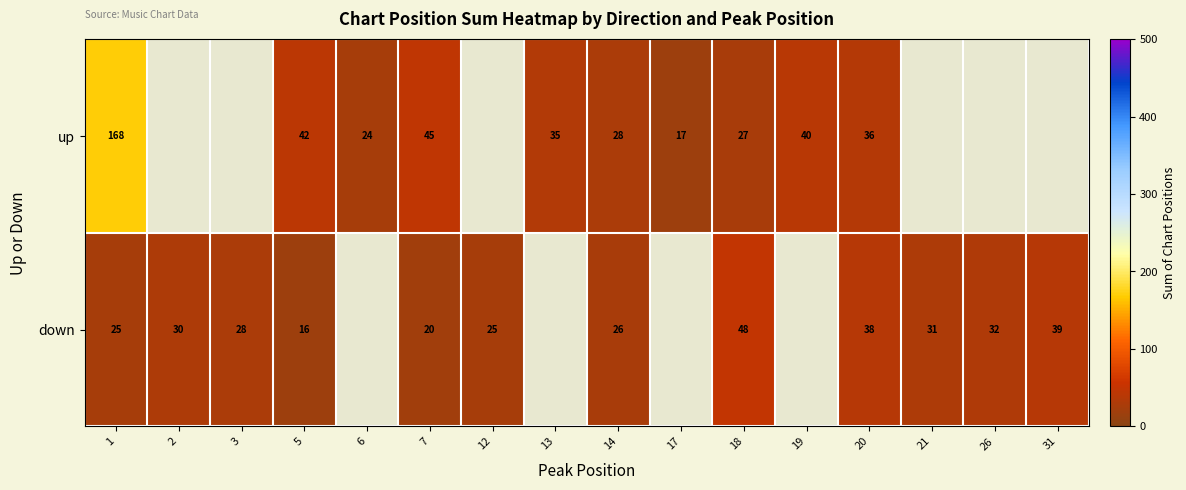

What is the total value across all series at 7?

65